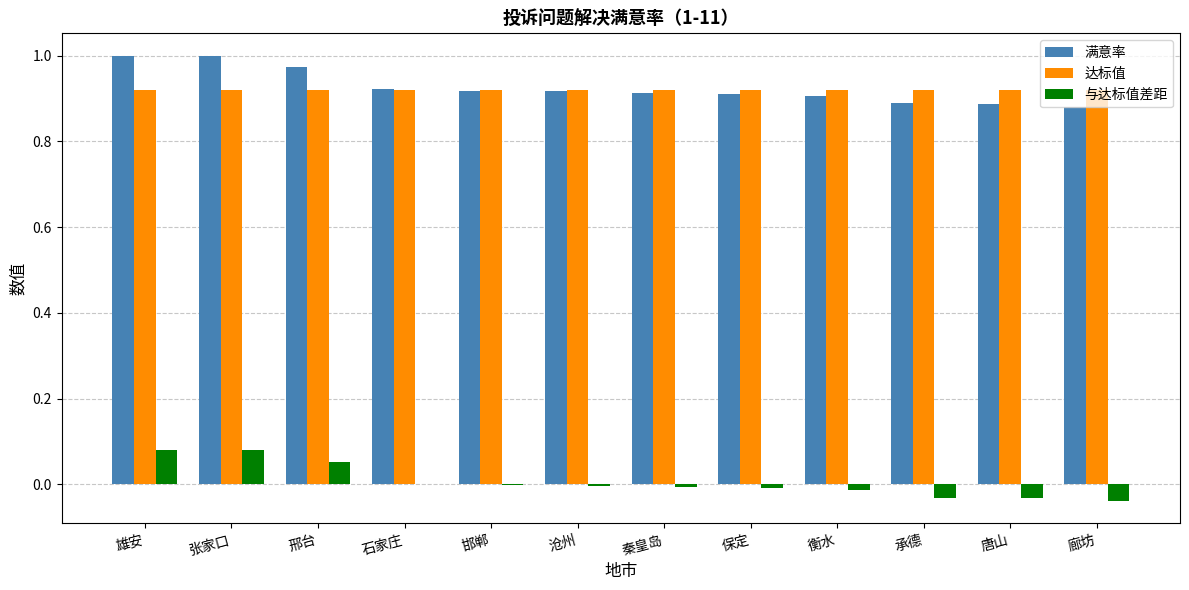

The 达标值 series shows 1.3 at 邯郸. True or false?

False